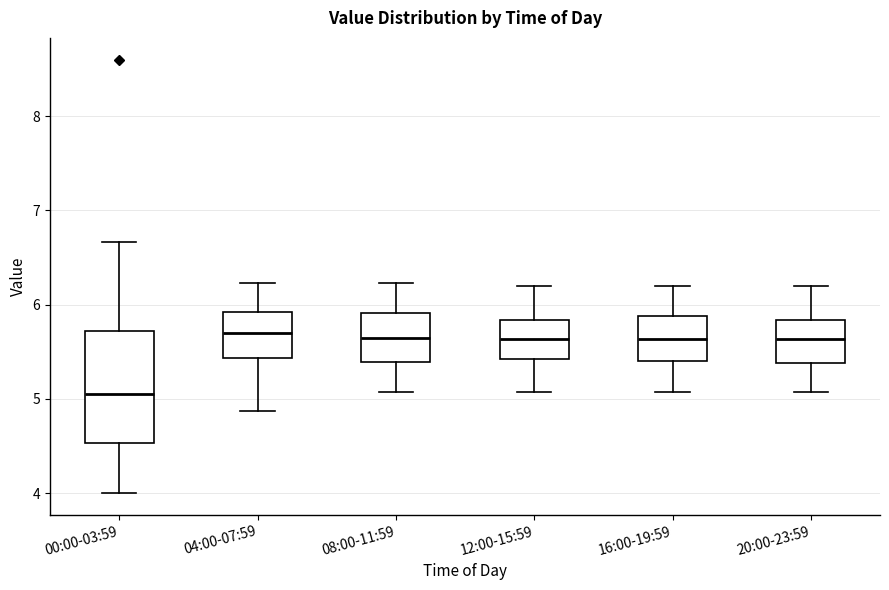

Where is the upper edge of the box for 08:00-11:59 on the y-axis? The values are not printed on the chart, so give them approximately, as read against the axis.

5.9